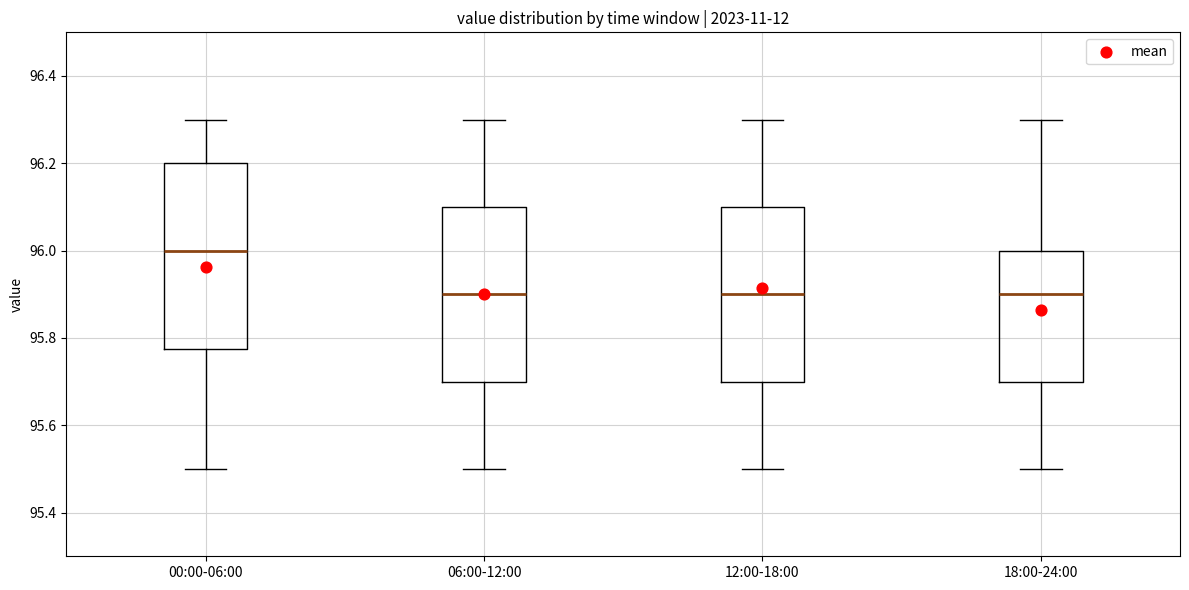

Which box is the tallest, from its lower edge to its upper edge?

00:00-06:00